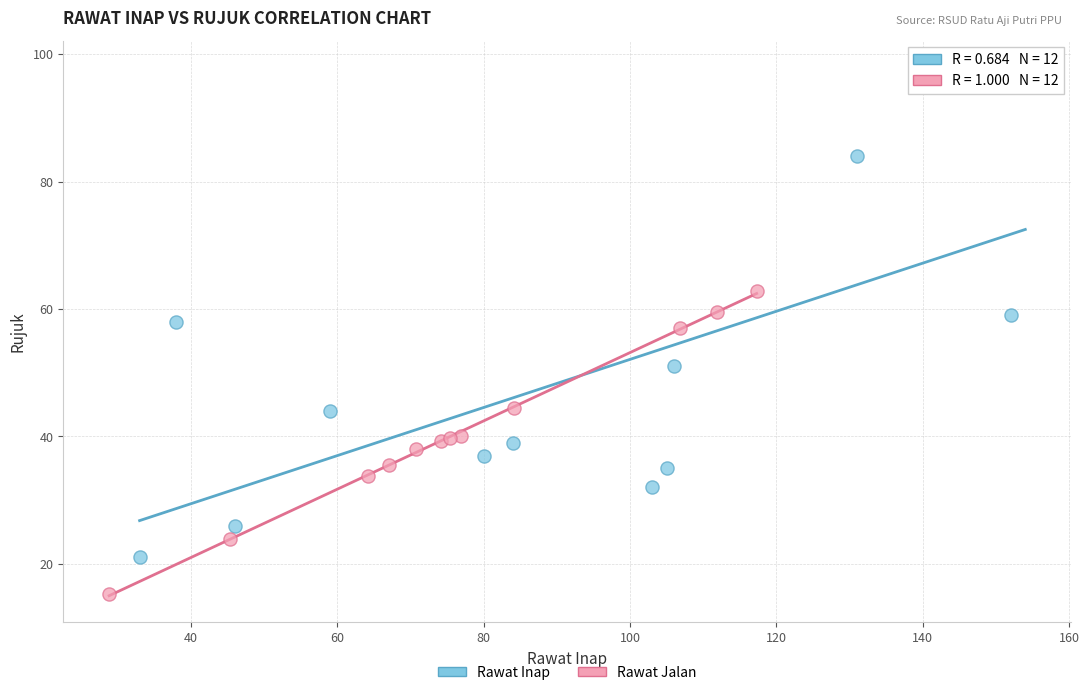

Which series contains the lowest Y value?

Rawat Jalan